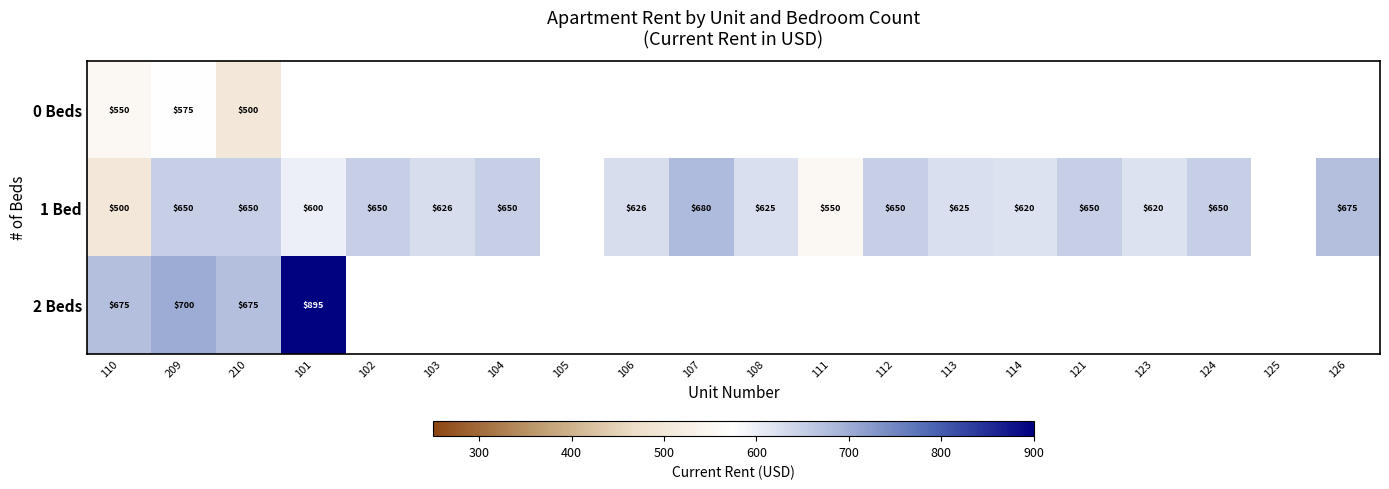

What is the sum of the 1 Bed values at 103 and 110?

1126